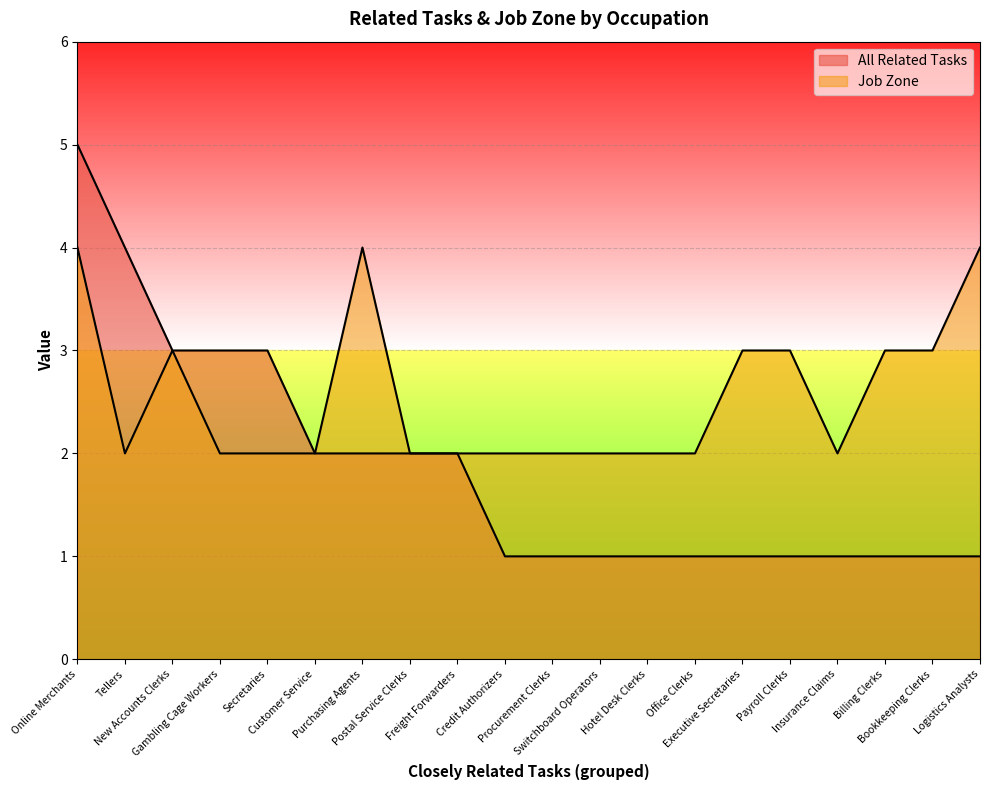

What position from the right is Executive Secretaries?

6